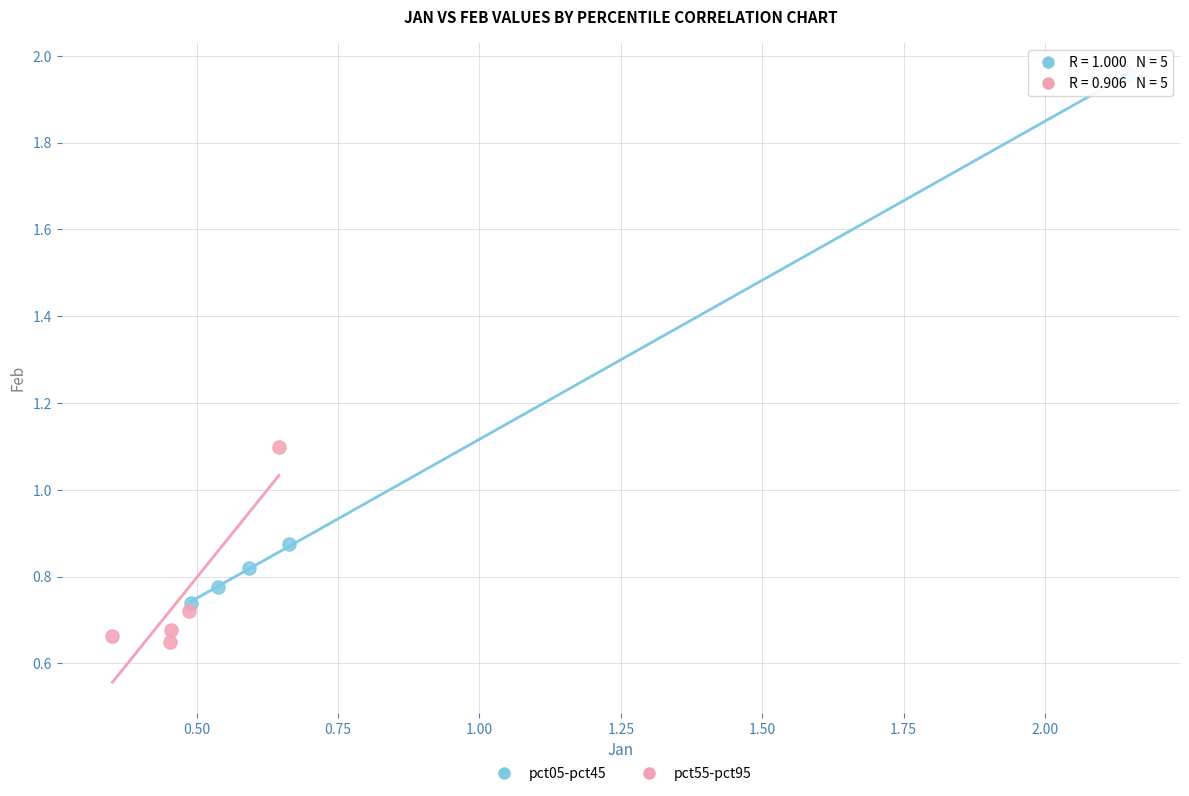

Which series contains the lowest Y value?

pct55-pct95